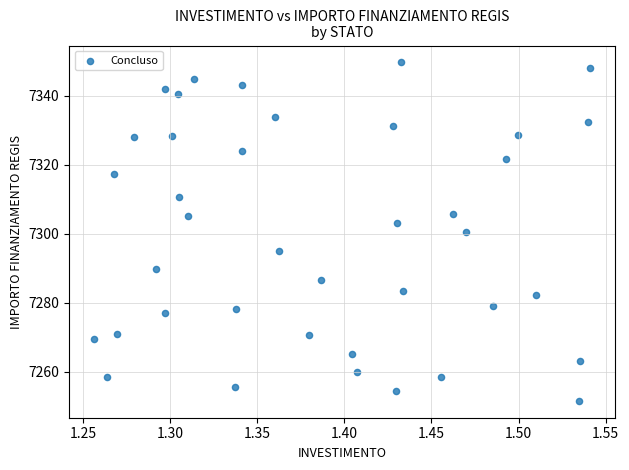

What is the range of Y values (max minus min)?

98.1